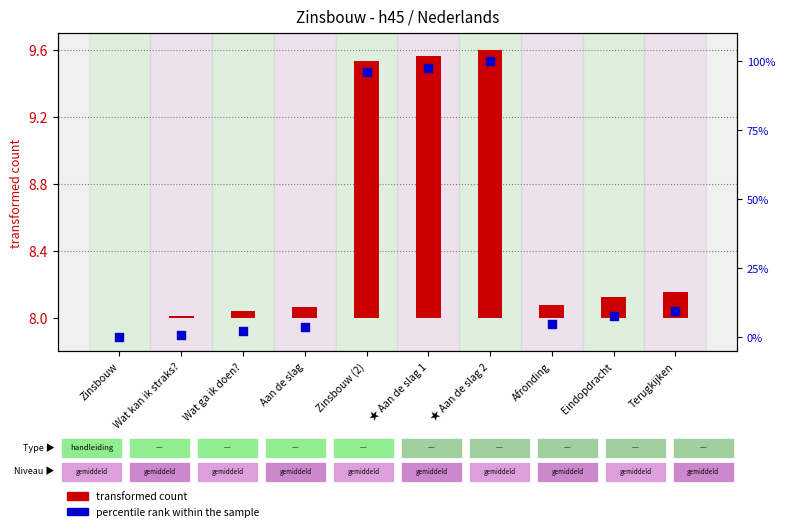

Between Aan de slag and Wat ga ik doen?, which is larger?

Aan de slag